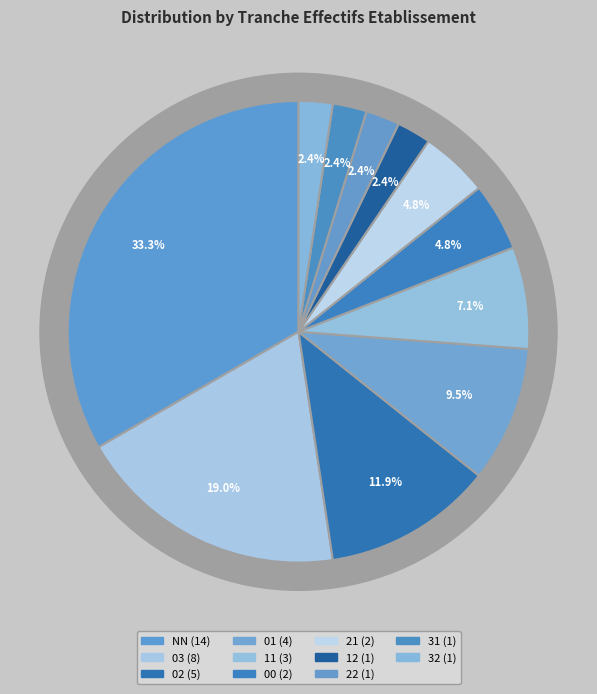

What is the largest slice in the pie chart?

NN